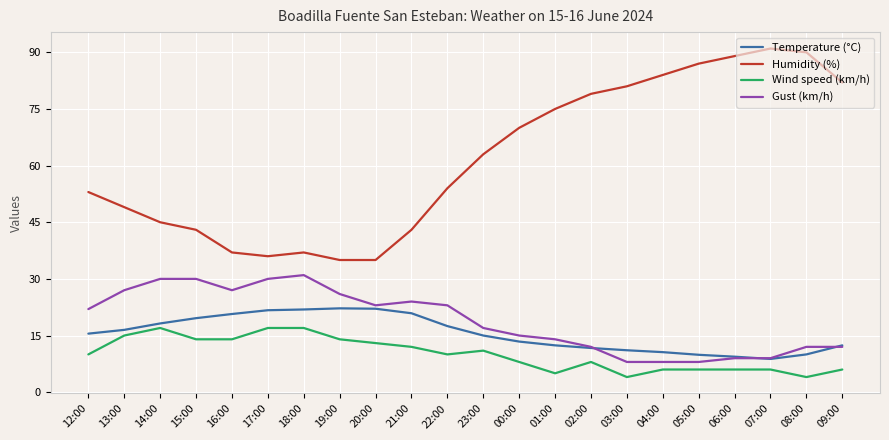

What is the minimum value shown in the chart?

4.0